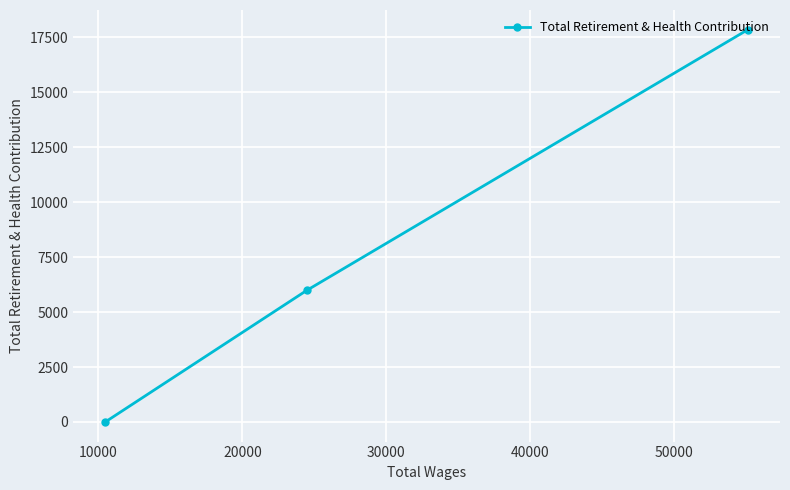

How many values are between 0 and 17852?

3